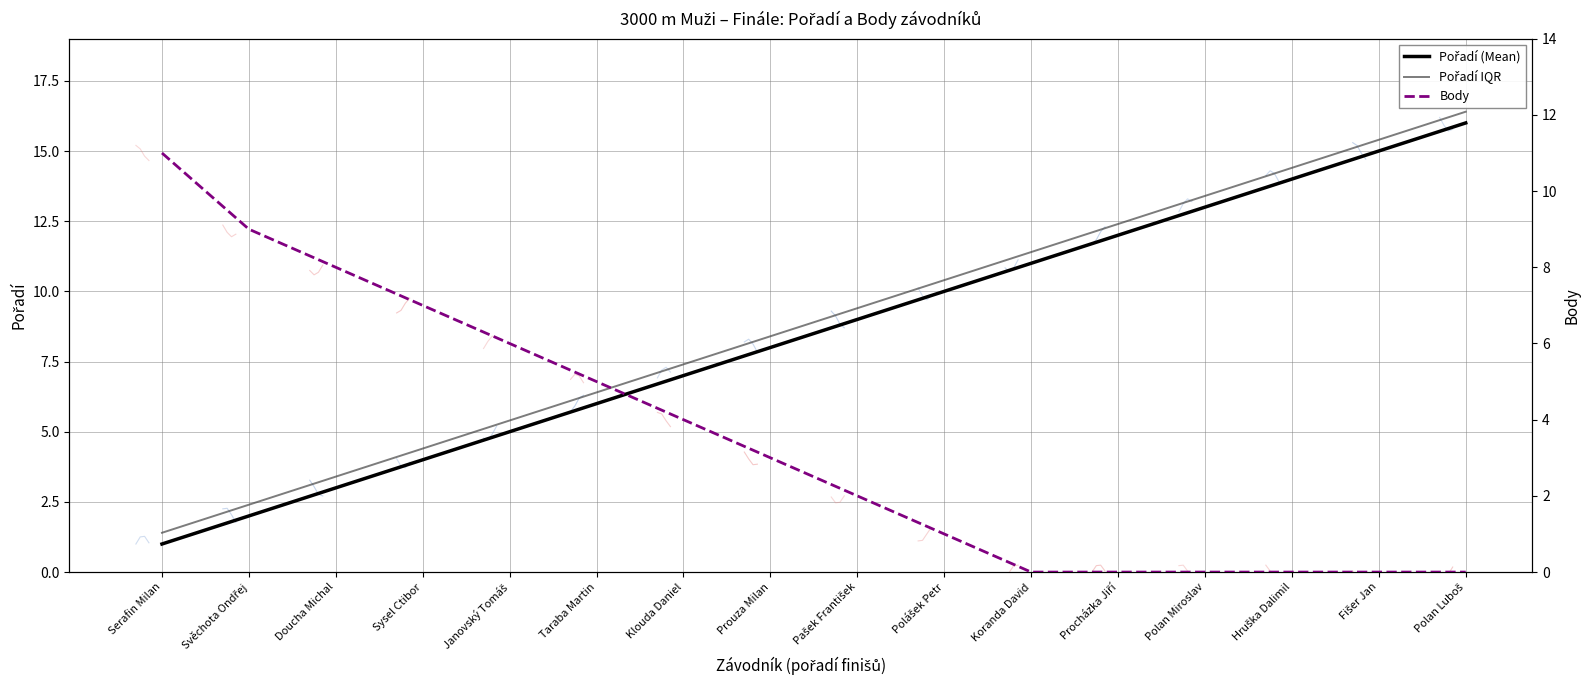

Reading right to left, transcribe all the data shown in this chart.

Pořadí (Mean): Polan Luboš=16.0	Fišer Jan=15.0	Hruška Dalimil=14.0	Polan Miroslav=13.0	Procházka Jiří=12.0	Koranda David=11.0	Polášek Petr=10.0	Pašek František=9.0	Prouza Milan=8.0	Klouda Daniel=7.0	Taraba Martin=6.0	Janovský Tomáš=5.0	Sysel Ctibor=4.0	Doucha Michal=3.0	Svěchota Ondřej=2.0	Serafin Milan=1.0
Pořadí IQR: Polan Luboš=16.4	Fišer Jan=15.4	Hruška Dalimil=14.4	Polan Miroslav=13.4	Procházka Jiří=12.4	Koranda David=11.4	Polášek Petr=10.4	Pašek František=9.4	Prouza Milan=8.4	Klouda Daniel=7.4	Taraba Martin=6.4	Janovský Tomáš=5.4	Sysel Ctibor=4.4	Doucha Michal=3.4	Svěchota Ondřej=2.4	Serafin Milan=1.4
Body: Polan Luboš=0.0	Fišer Jan=0.0	Hruška Dalimil=0.0	Polan Miroslav=0.0	Procházka Jiří=0.0	Koranda David=0.0	Polášek Petr=1.0	Pašek František=2.0	Prouza Milan=3.0	Klouda Daniel=4.0	Taraba Martin=5.0	Janovský Tomáš=6.0	Sysel Ctibor=7.0	Doucha Michal=8.0	Svěchota Ondřej=9.0	Serafin Milan=11.0